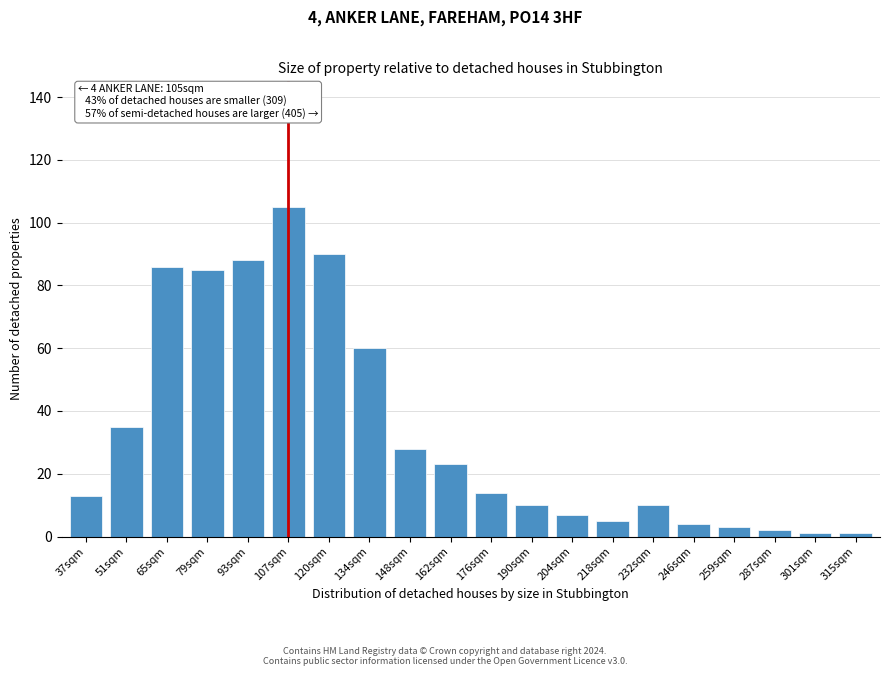

Reading left to right, transcribe all the data shown in this chart.

37sqm=13	51sqm=35	65sqm=86	79sqm=85	93sqm=88	107sqm=105	120sqm=90	134sqm=60	148sqm=28	162sqm=23	176sqm=14	190sqm=10	204sqm=7	218sqm=5	232sqm=10	246sqm=4	259sqm=3	287sqm=2	301sqm=1	315sqm=1